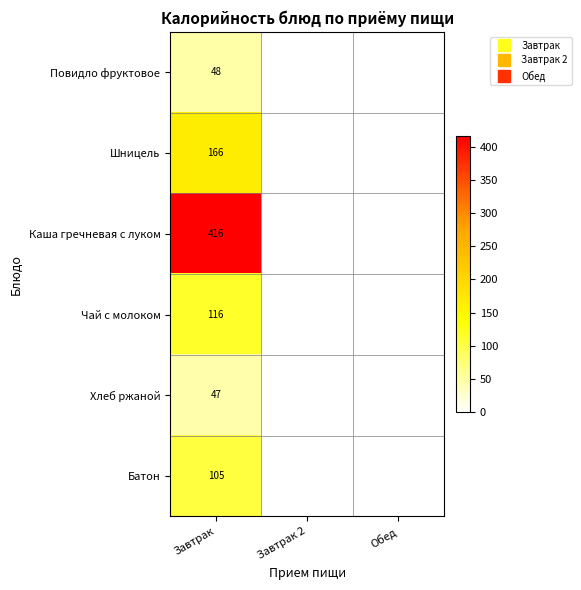

What is the maximum value for Батон?

105.2